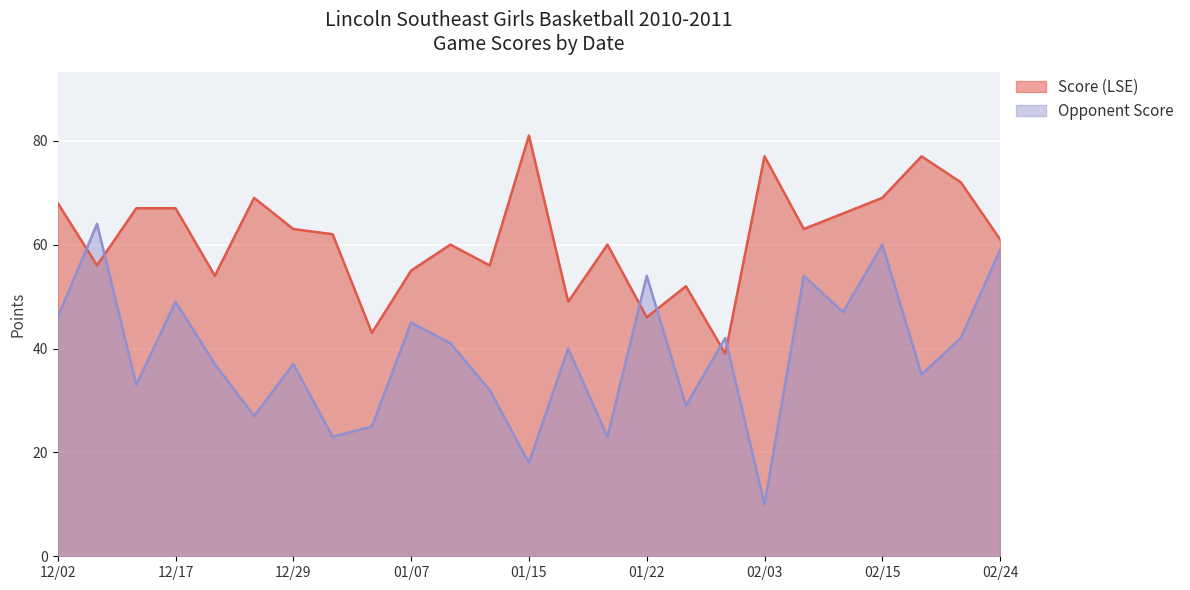

Which category has the lowest value in the Opponent Score series?

02/03